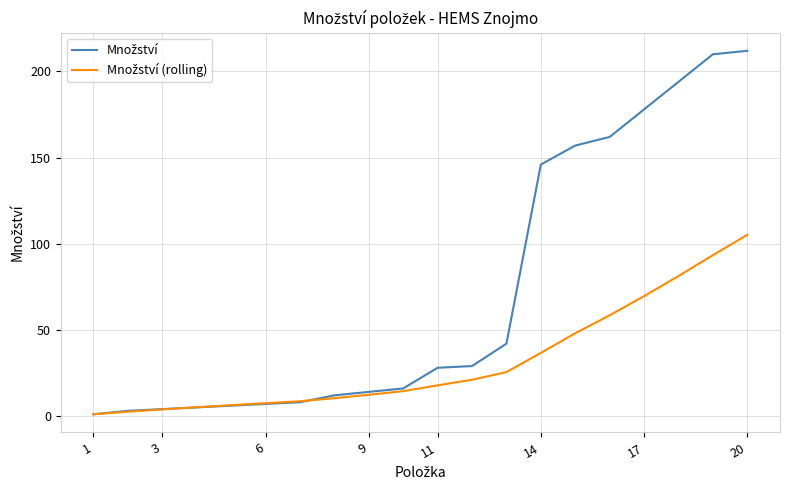

What is the maximum value shown in the chart?

212.0